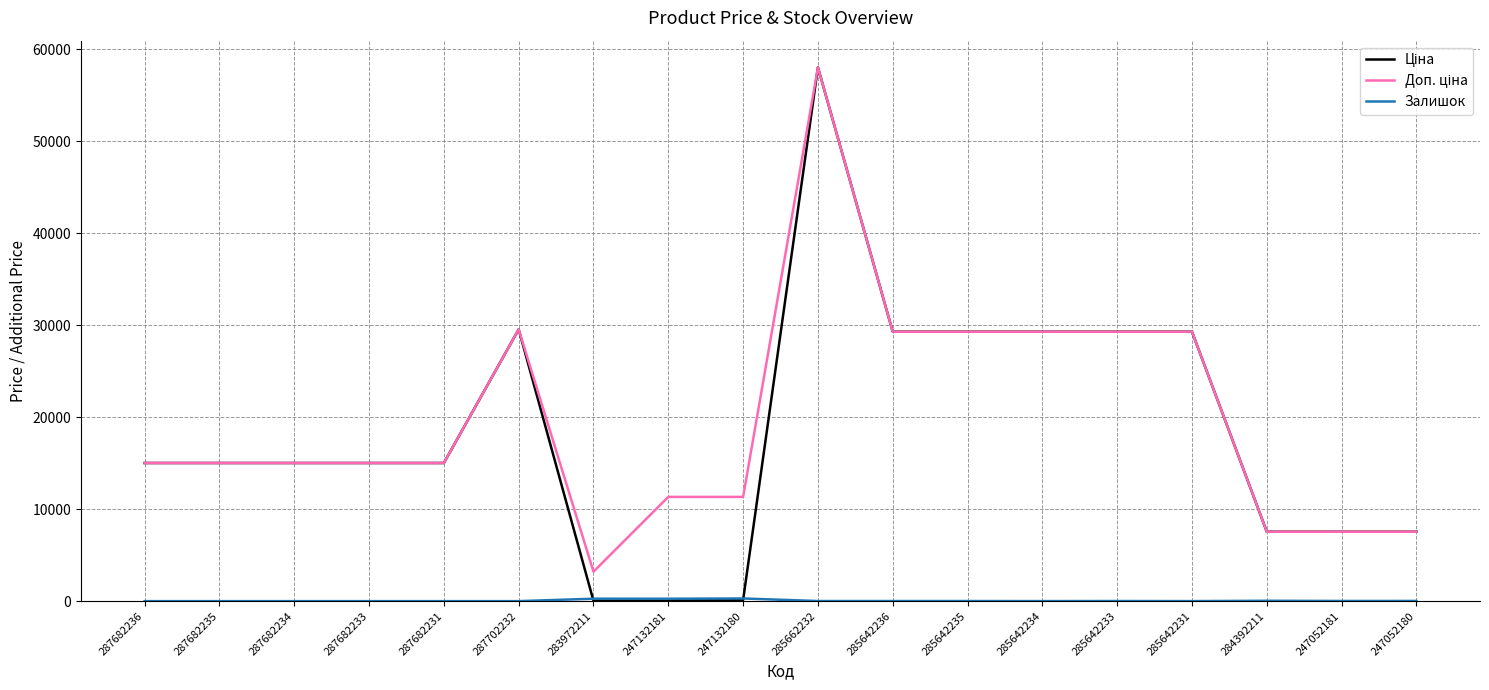

What is the greatest value displayed?

58037.0